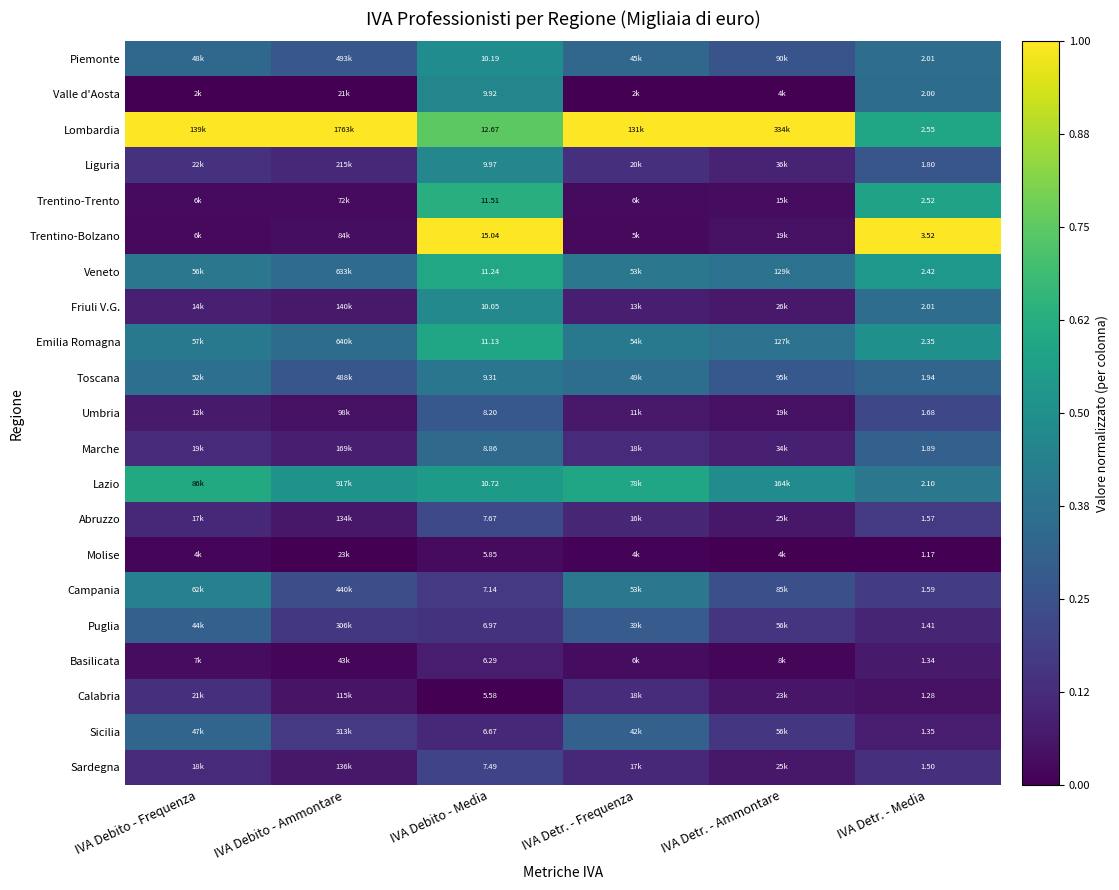

Where is Toscana nearest to the value 0?

IVA Debito - Ammontare